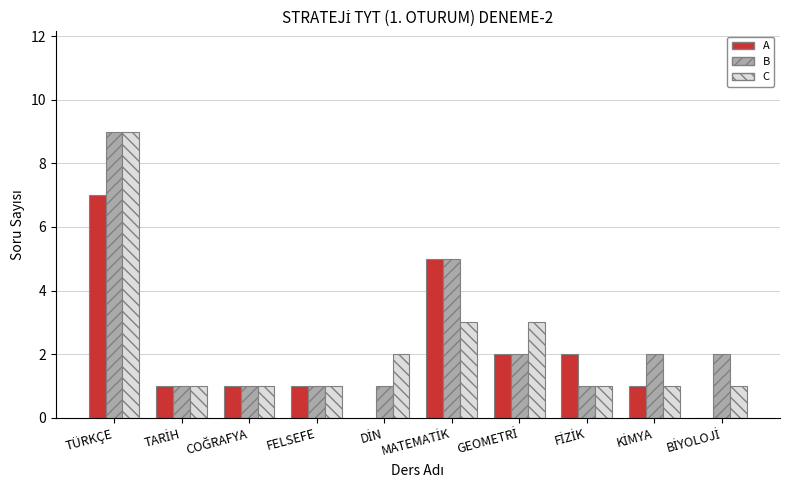

What are all the series names shown in the legend?

A, B, C